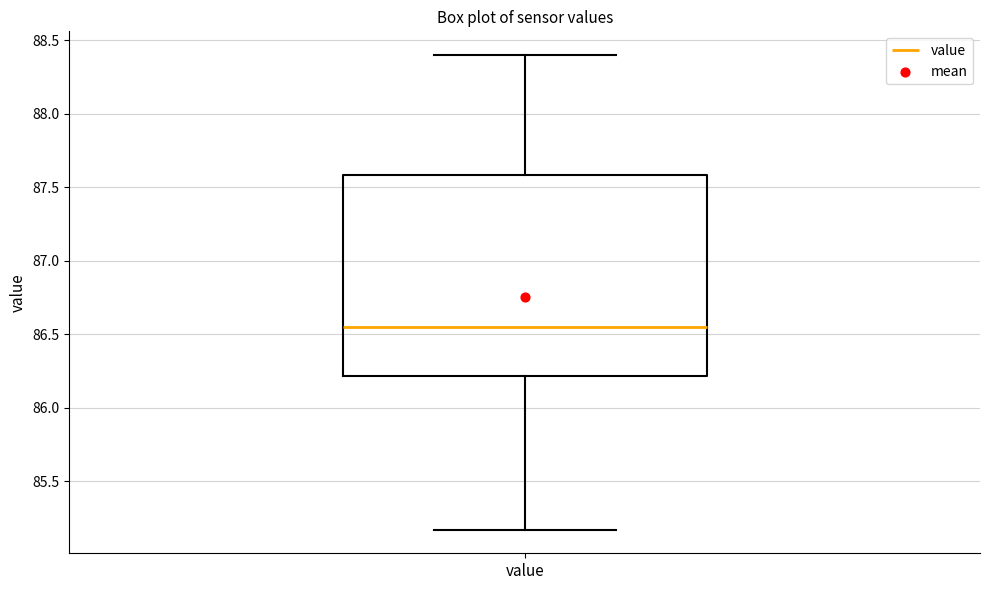

Transcribe this box plot: give where the median line is, the range the box spans, and where the two whiskers end, as read against the y-axis. The values are not printed on the chart, so give them approximately, as read against the axis.

median 86.55, box 86.20 to 87.60, whiskers 85.15 to 88.40